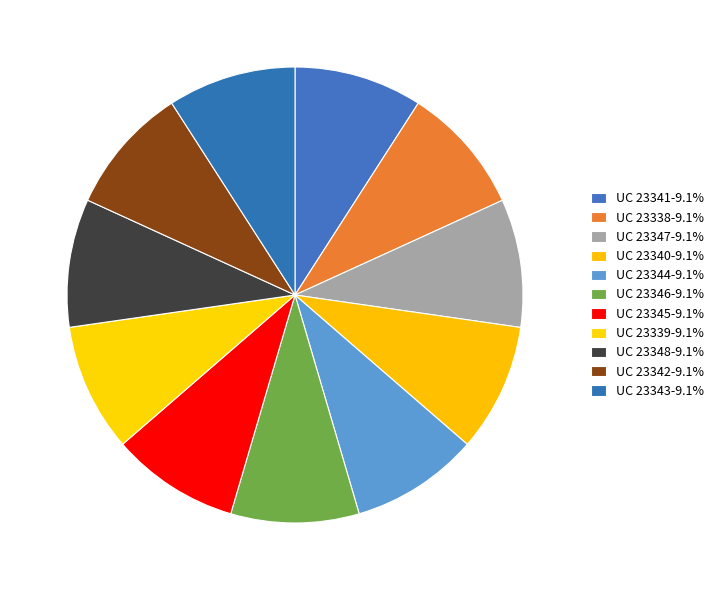

How many slices are in this pie chart?

11